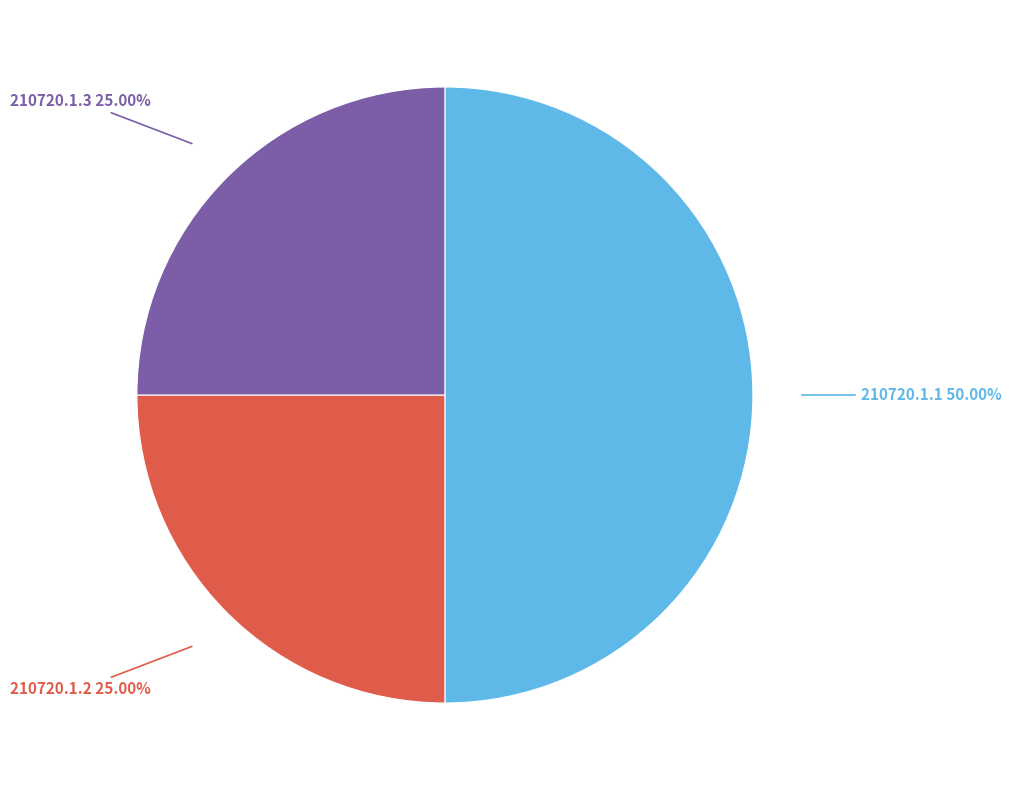

Is there a majority slice in this chart?

No